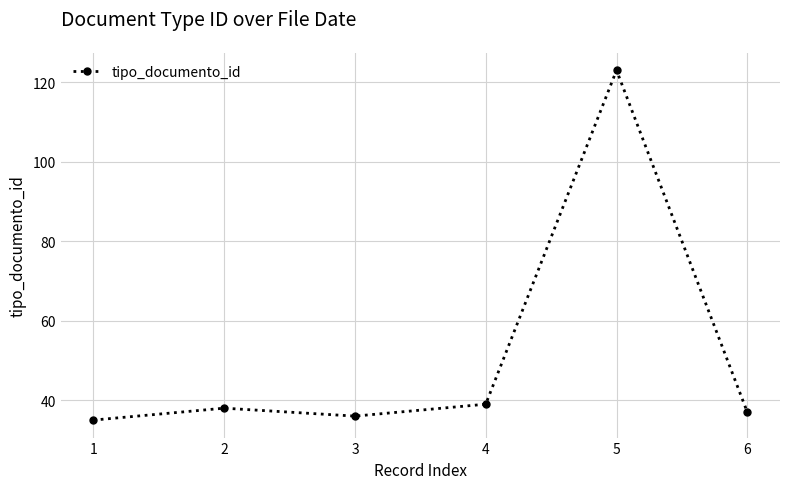

Rank the categories by value from lowest to highest.

1, 3, 6, 2, 4, 5